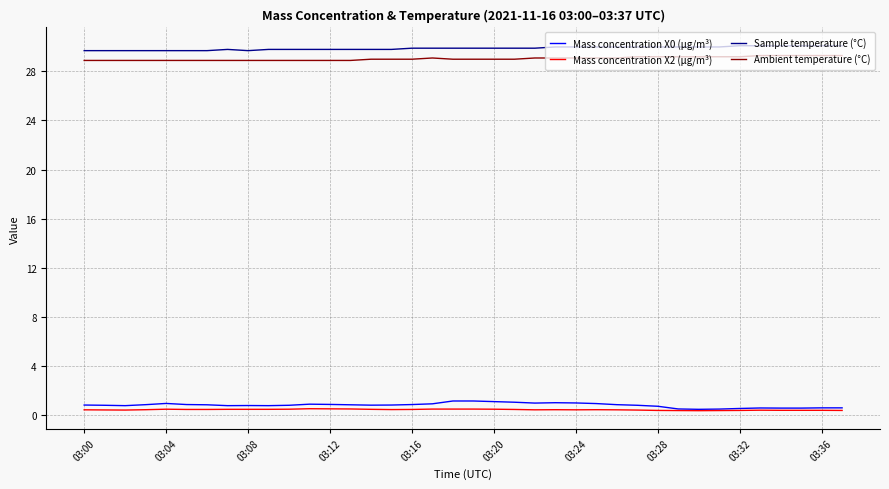

What is the highest value of the Ambient temperature (°C) series?

29.3